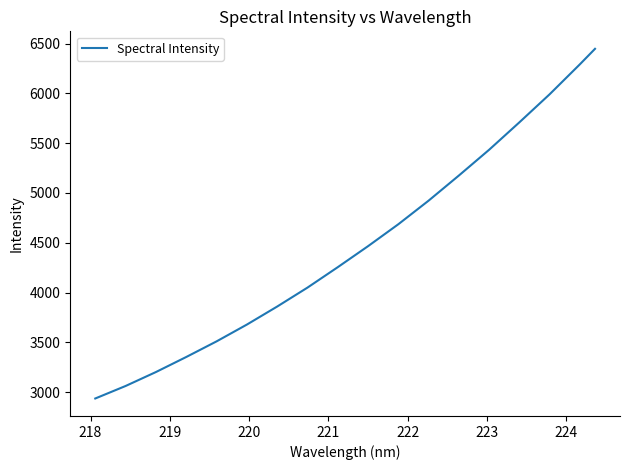

What is the difference between the maximum and minimum values?

3508.9